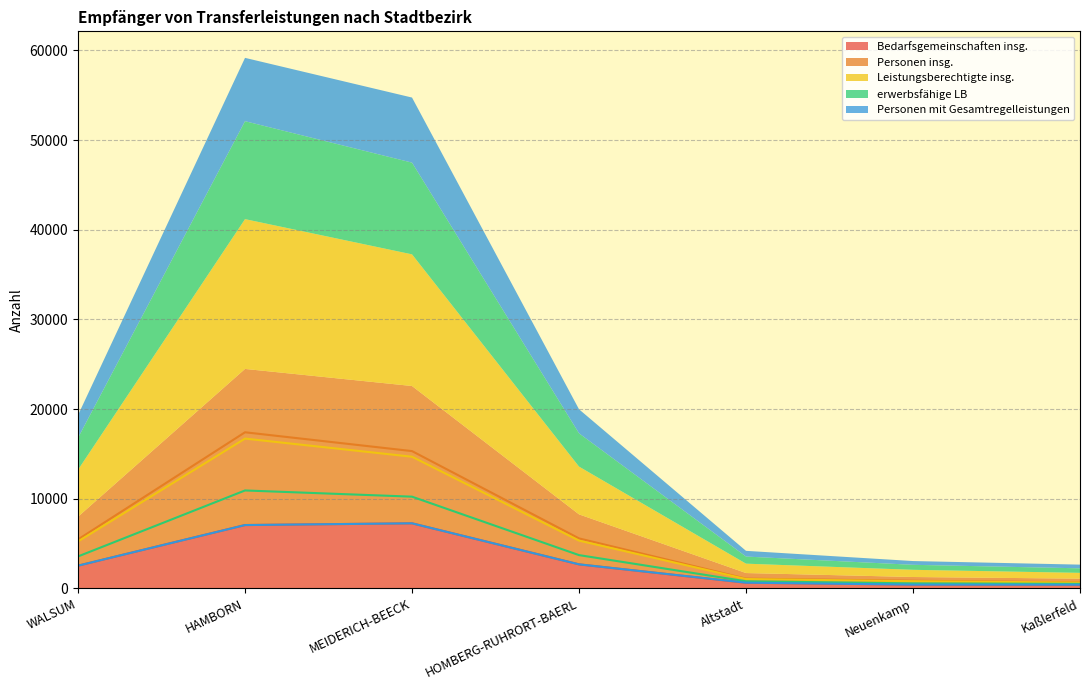

True or false: erwerbsfähige LB and Bedarfsgemeinschaften insg. cross at least once.

False